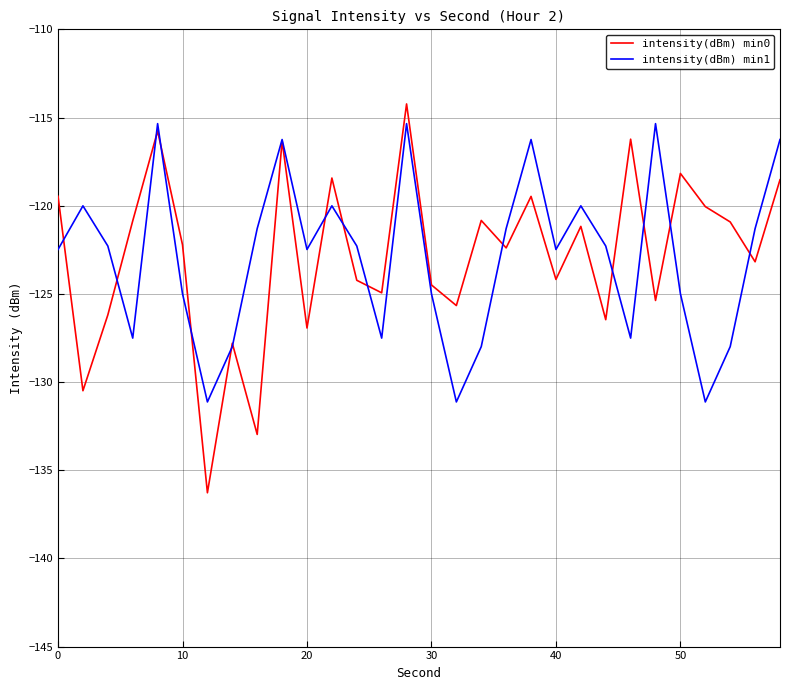

Which series has the largest range (max minus min)?

intensity(dBm) min0